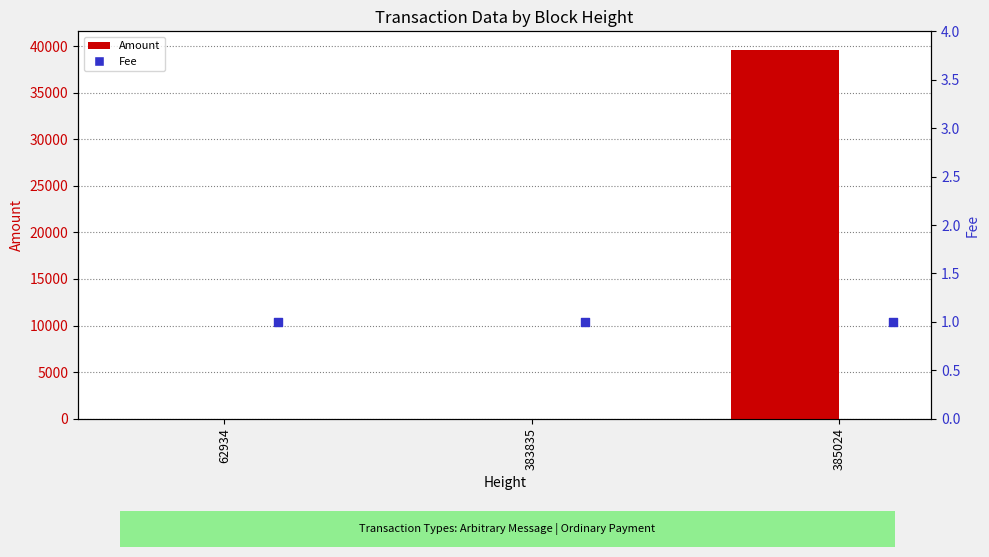

Is the value of Fee at 62934 greater than the value of Amount at 383835?

Yes